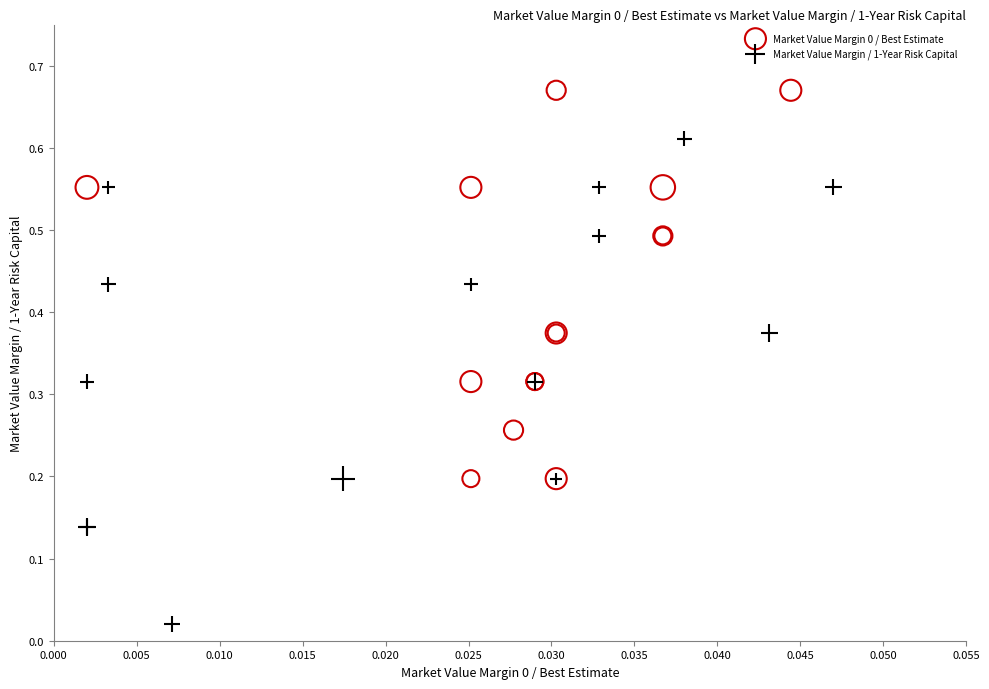

Which series contains the lowest Y value?

Market Value Margin / 1-Year Risk Capital